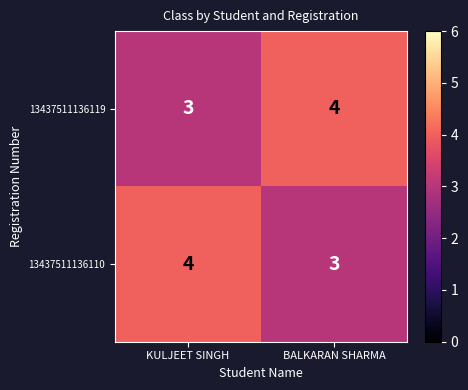

What is the smallest value displayed?

3